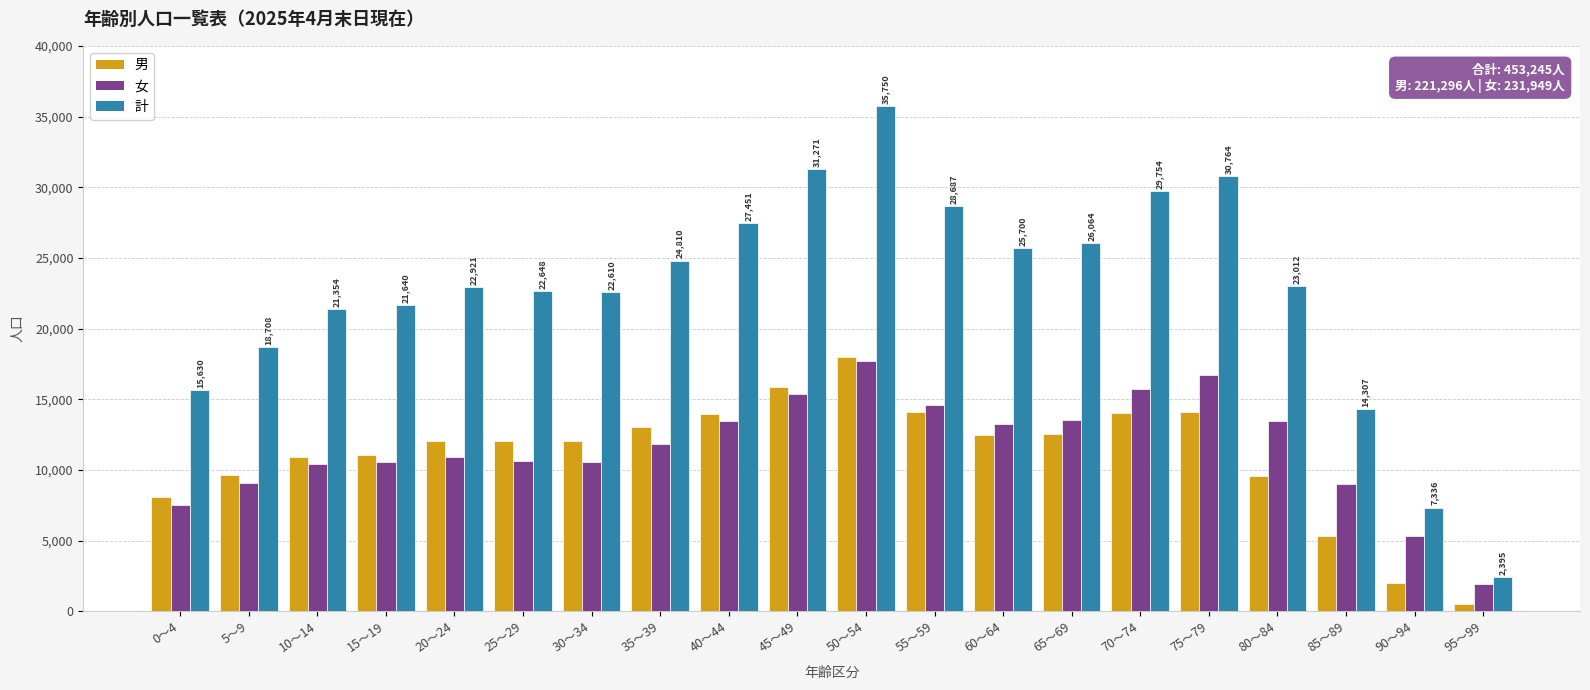

At which category is the sum across all series the highest?

50～54